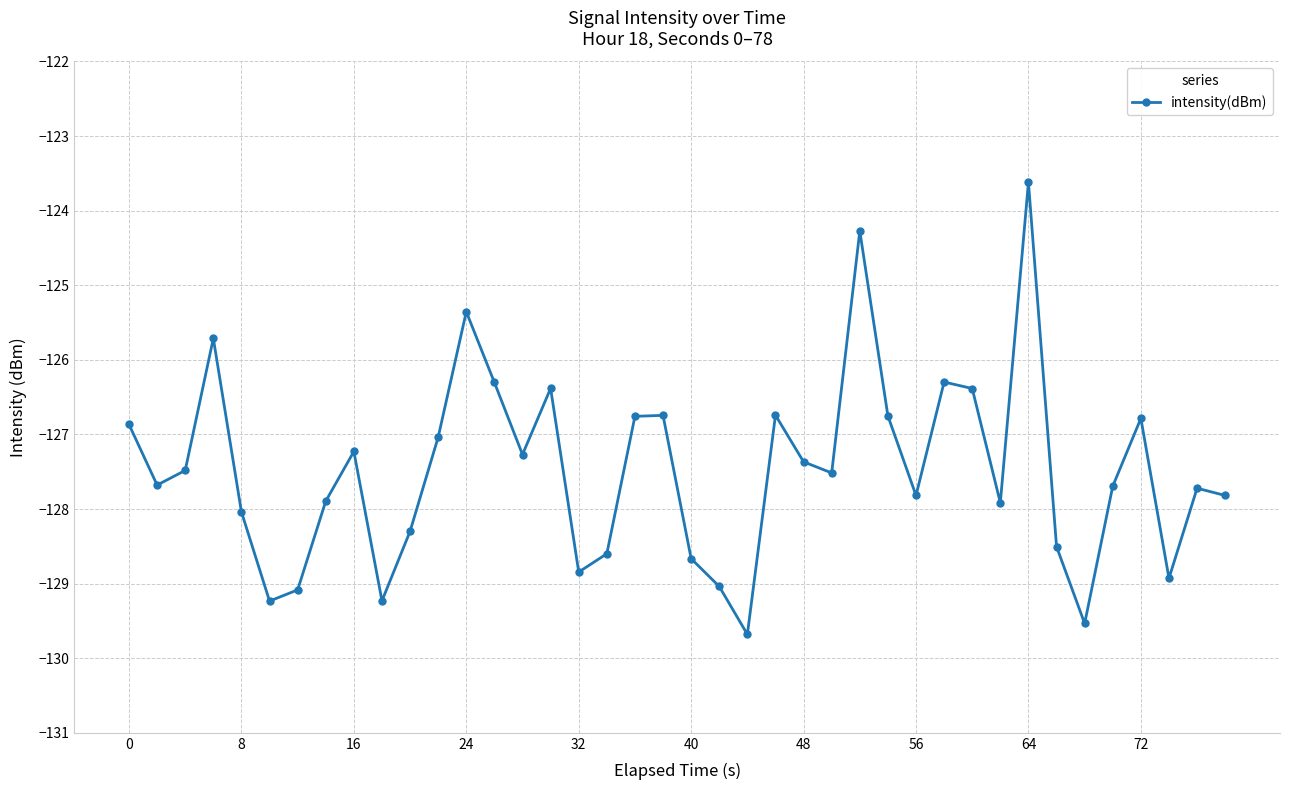

How many lines are shown in the chart?

1